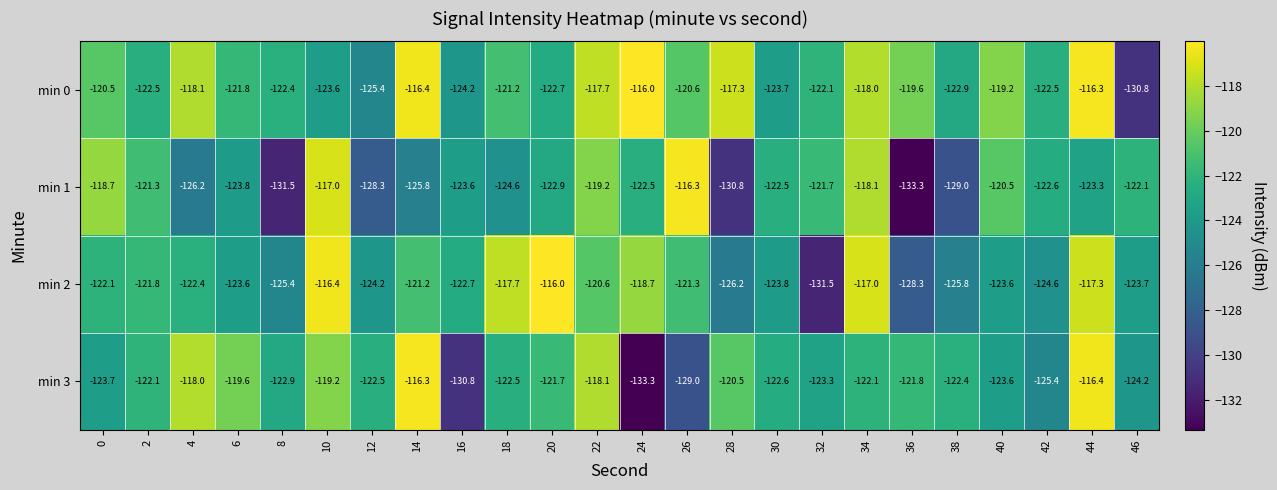

What is the lowest value of the min 2 series?

-131.5